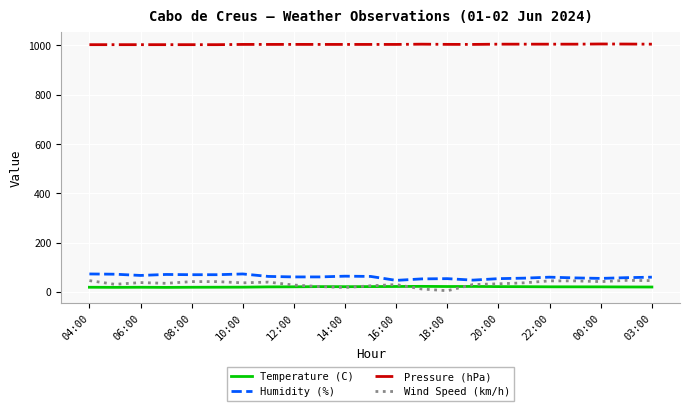

True or false: Humidity (%) and Temperature (C) cross at least once.

False